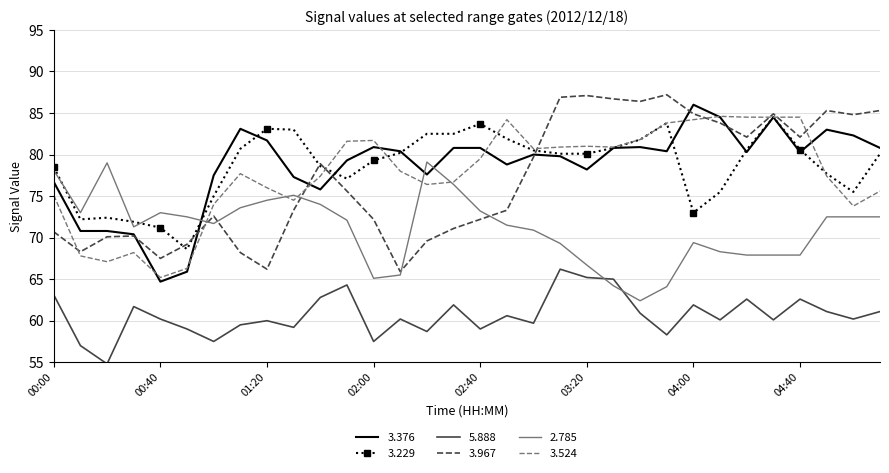

What is the lowest value of the 2.785 series?

62.4